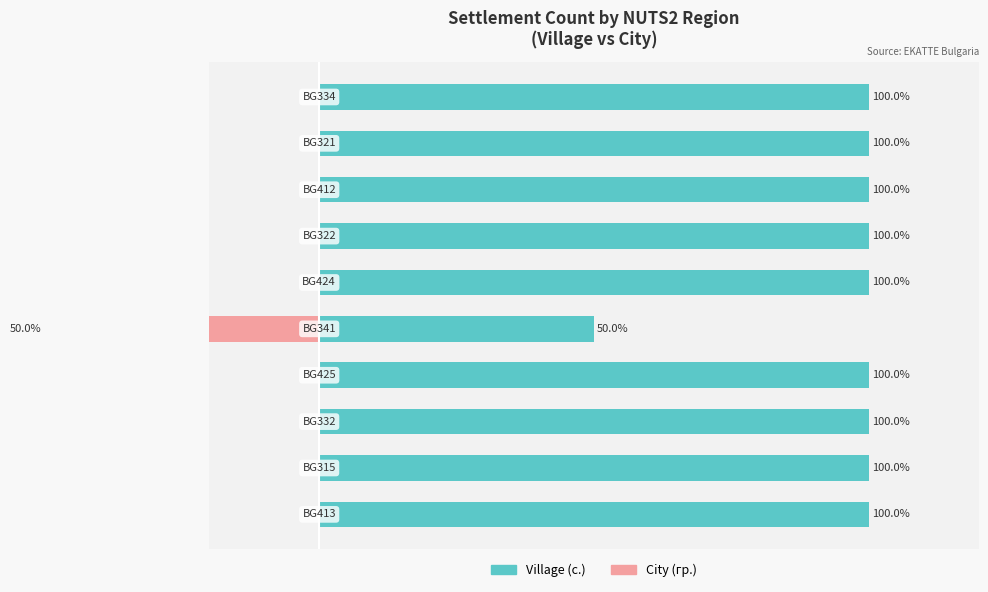

What are all the series names shown in the legend?

Village (с.), City (гр.)